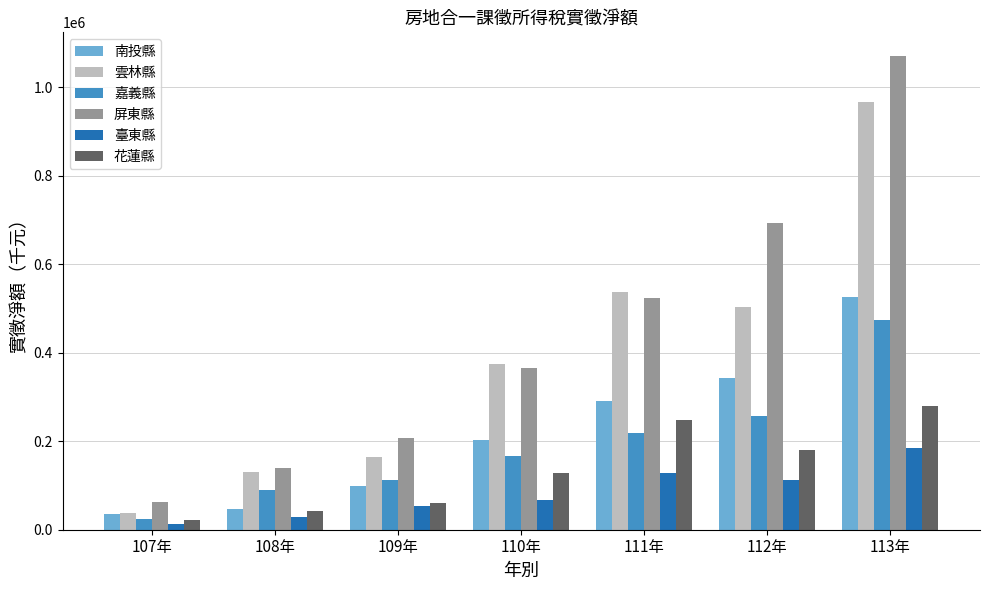

What is the maximum value shown in the chart?

1070342